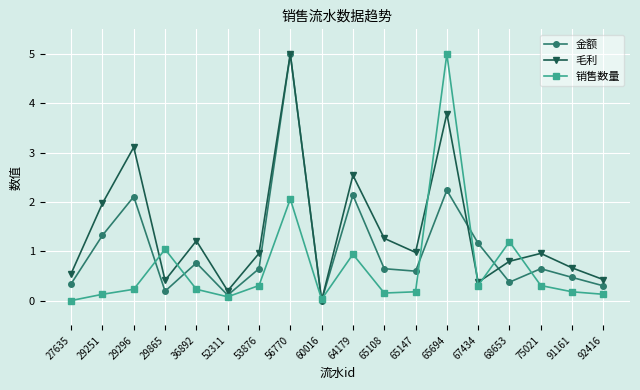

At which category is the sum across all series the highest?

56770